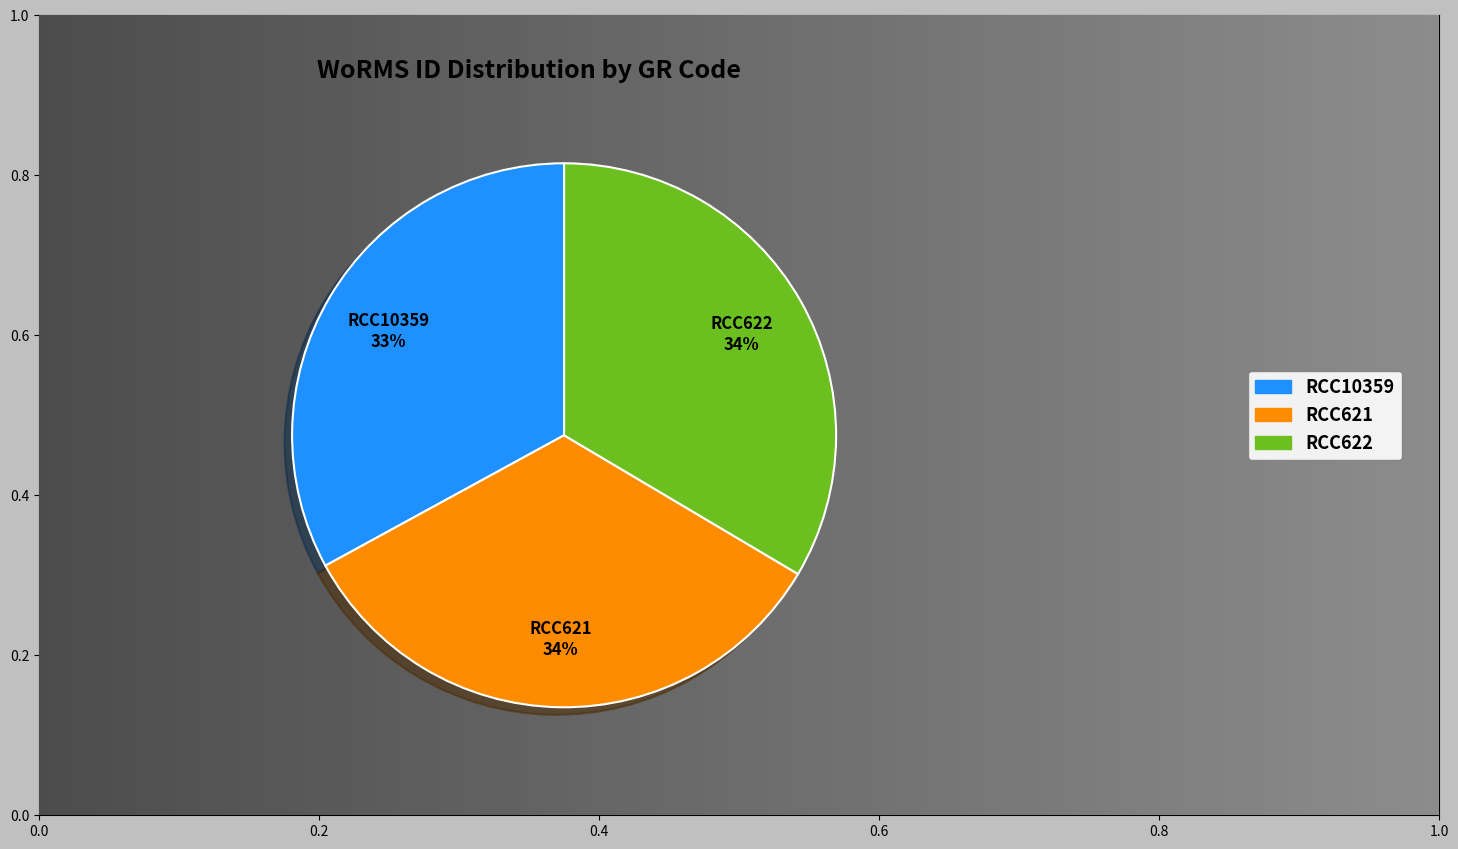

What is the smallest slice in the pie chart?

RCC10359